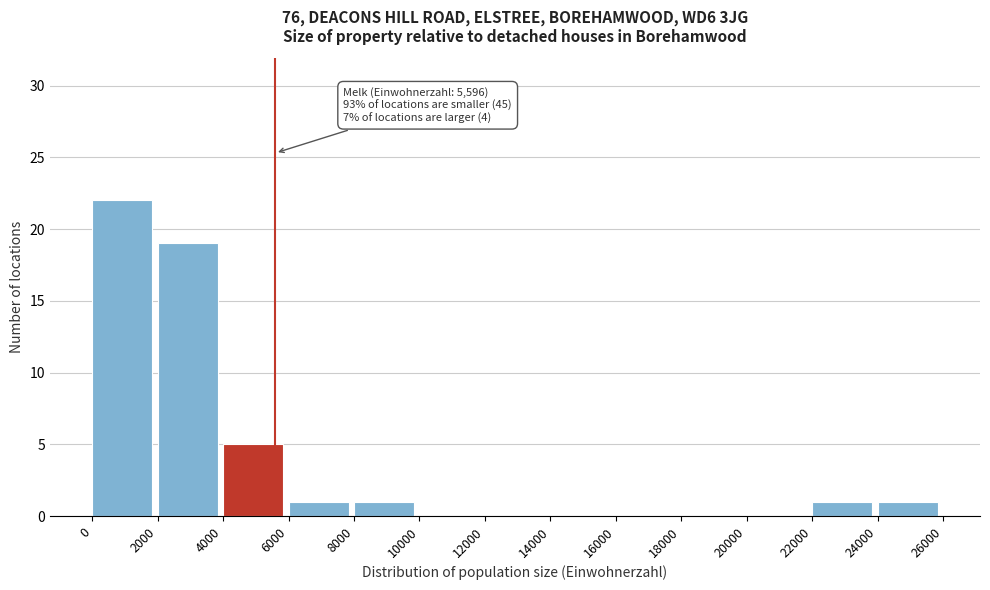

Over which range of the x-axis is the bar tallest?

0 to 2000